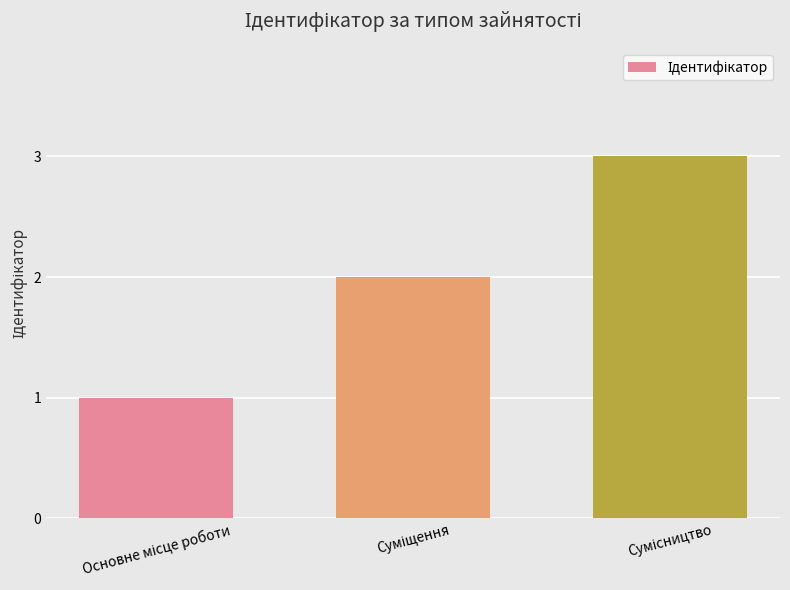

What is the greatest value displayed?

3